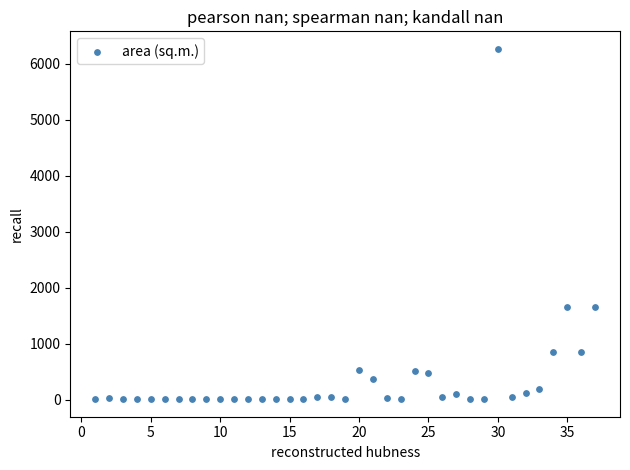

What is the range of Y values (max minus min)?

6251.1